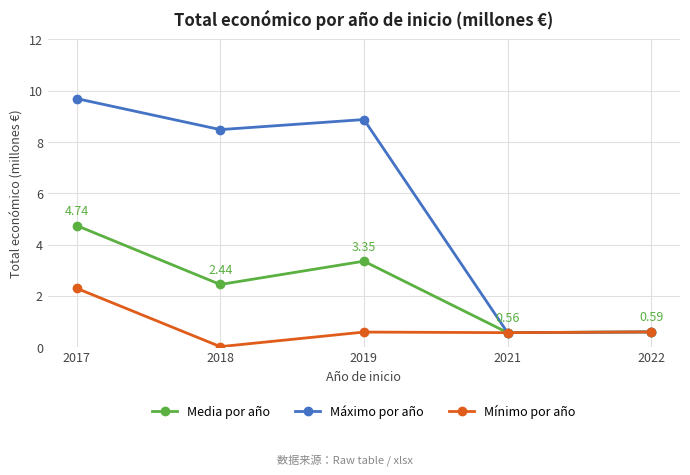

Between 2017 and 2018, which series saw the biggest shift?

Media por año